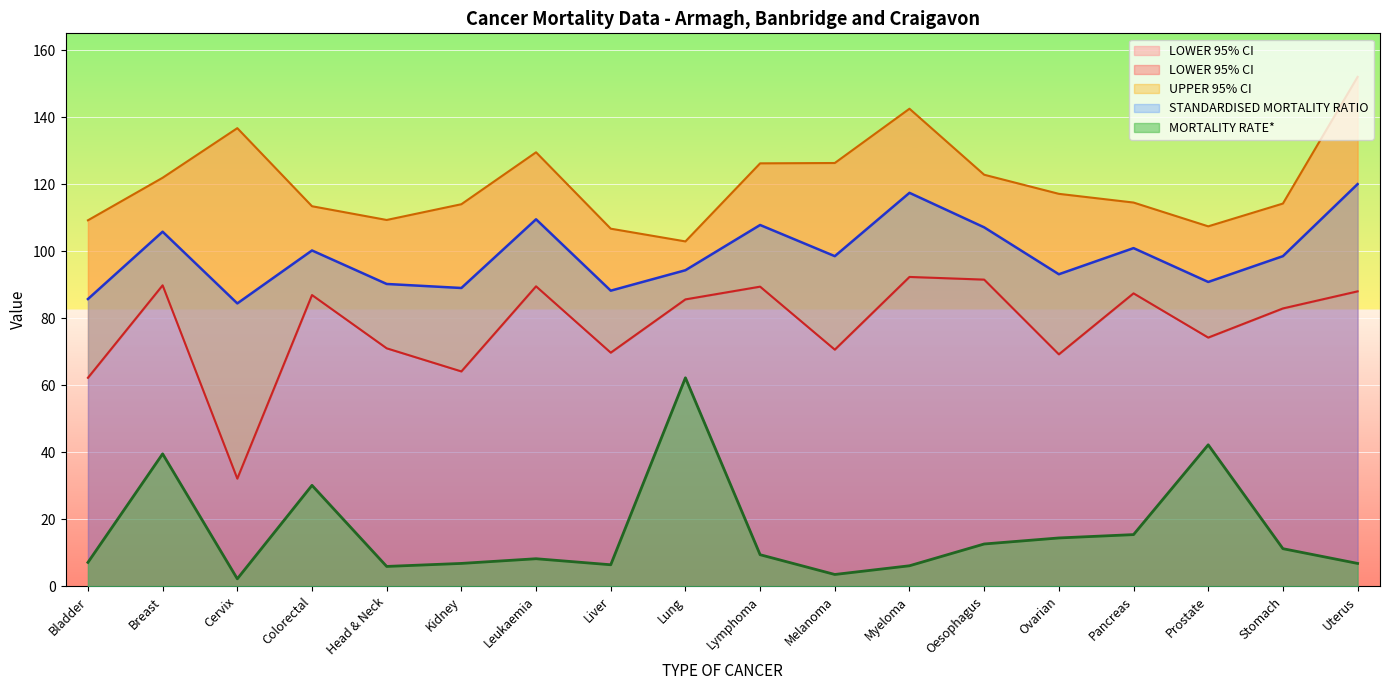

The value of STANDARDISED MORTALITY RATIO at Lung is 94.3. True or false?

True